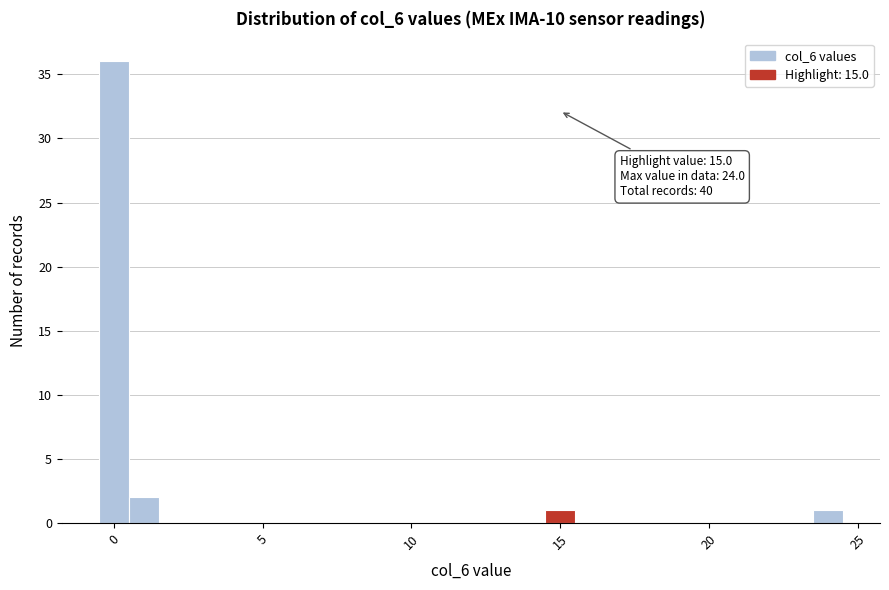

Around what value on the x-axis is the tallest bar? Give the approximate position of its centre, as read against the axis.

0.0